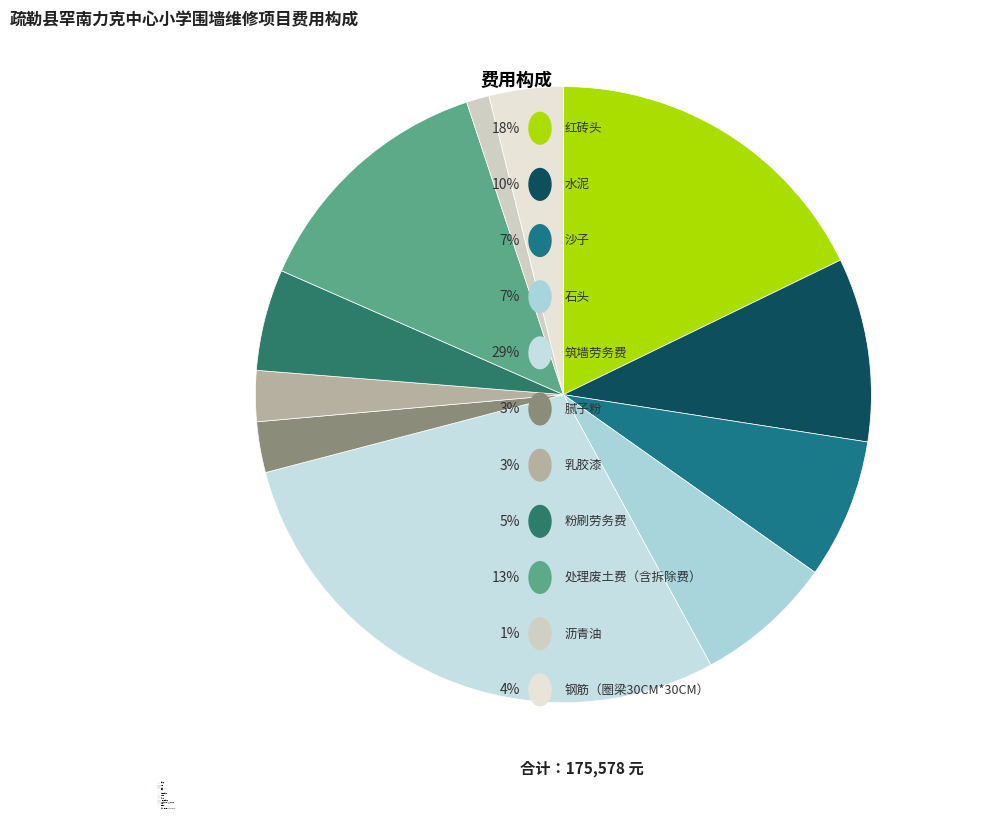

Approximately how many times larger is the value at 石头 compared to 钢筋（圈梁30CM*30CM）?

1.9